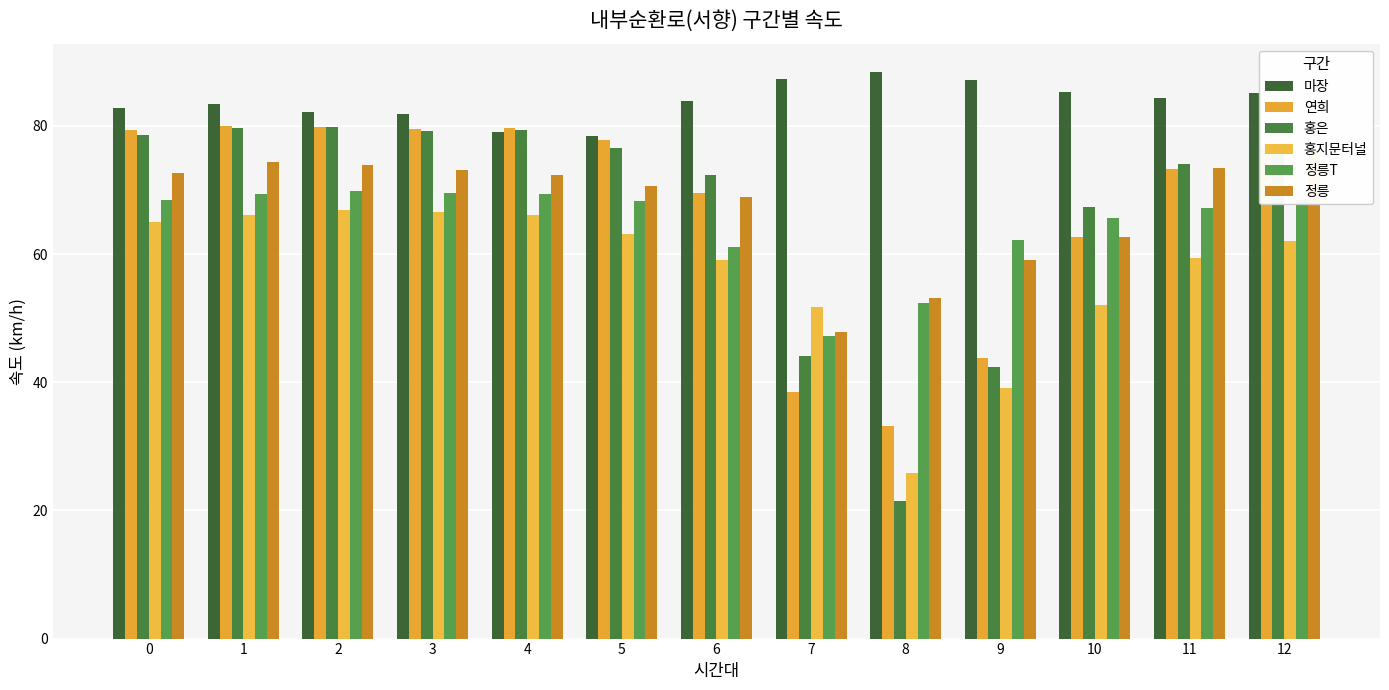

Count the number of data series in this chart.

6